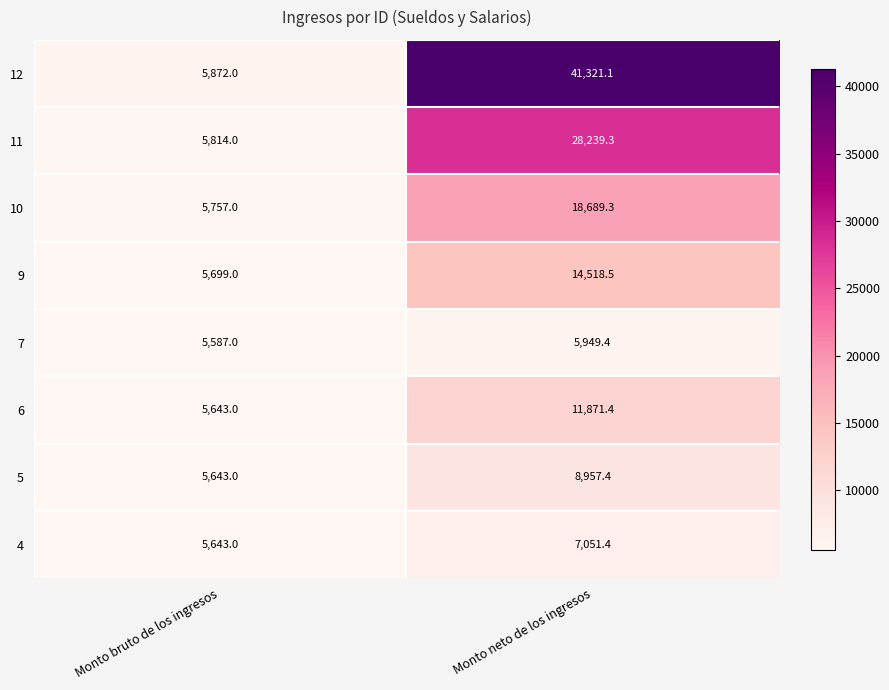

Reading left to right, what are all the values shown in this chart?

12: 5872.0	41321.1
11: 5814.0	28239.3
10: 5757.0	18689.3
9: 5699.0	14518.5
7: 5587.0	5949.4
6: 5643.0	11871.4
5: 5643.0	8957.4
4: 5643.0	7051.4